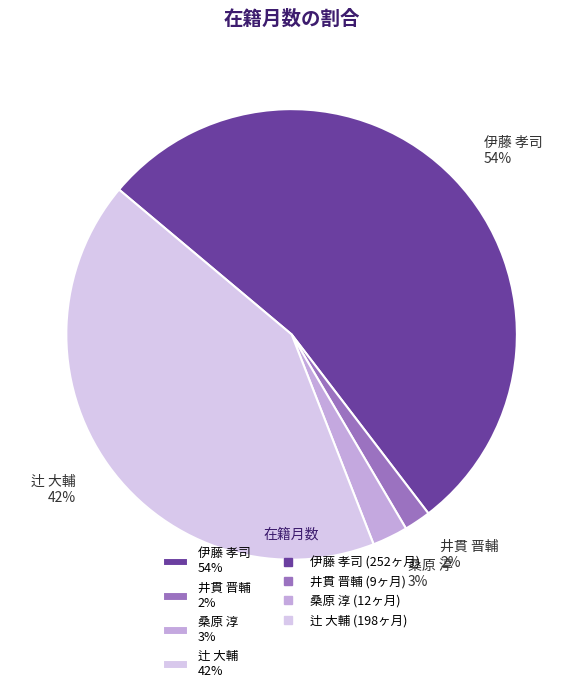

Is it true that 井貫 晋輔 is 2% of the pie?

True